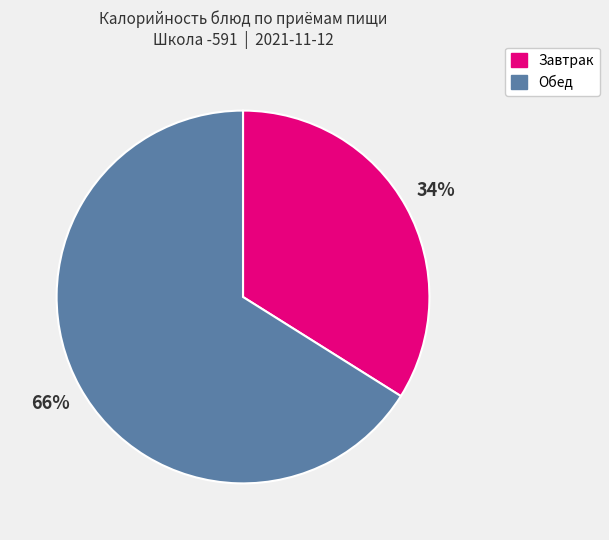

To the nearest percent, what is the difference between the largest and smallest slice percentages?

32%